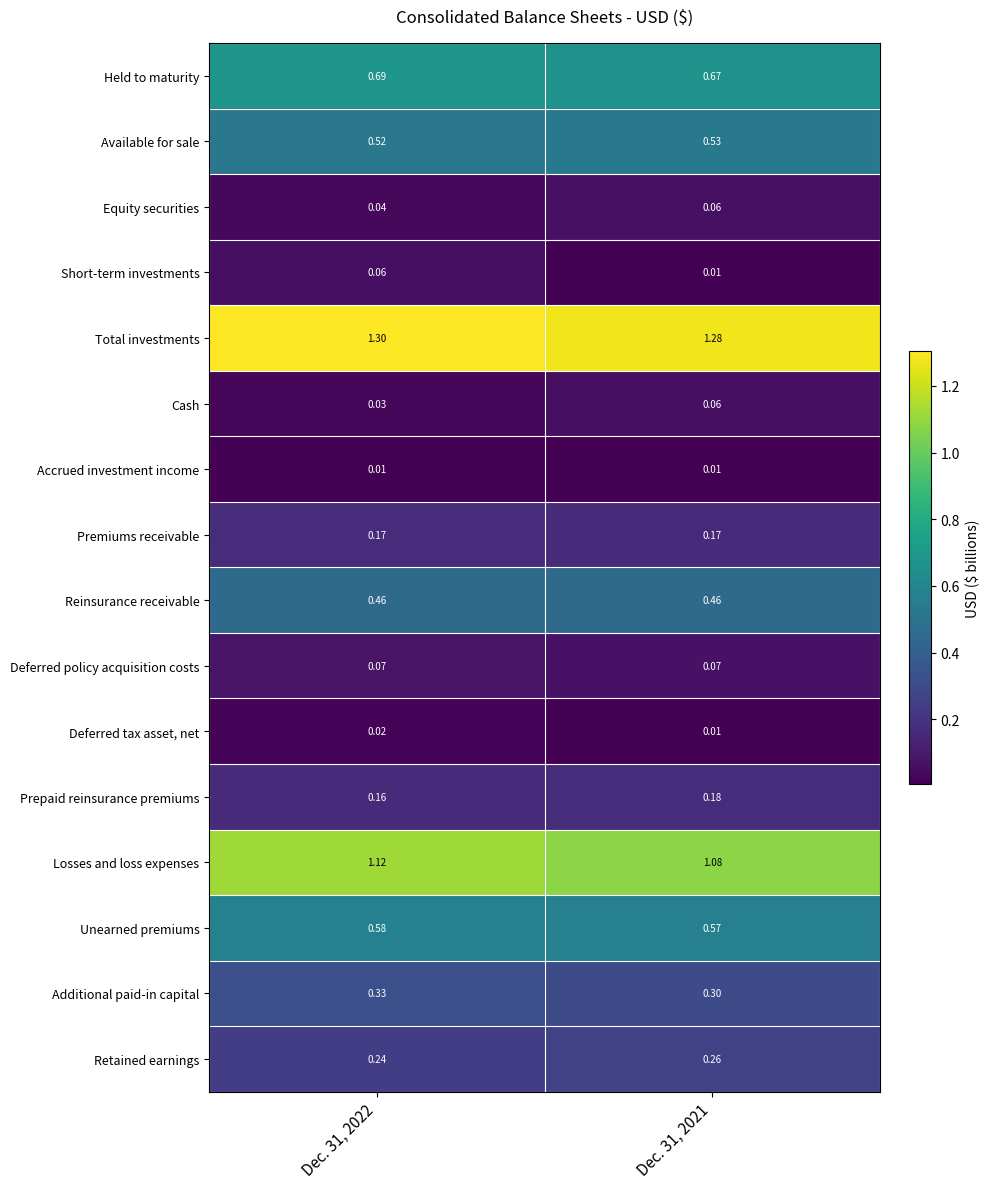

Which series has the largest range (max minus min)?

Short-term investments